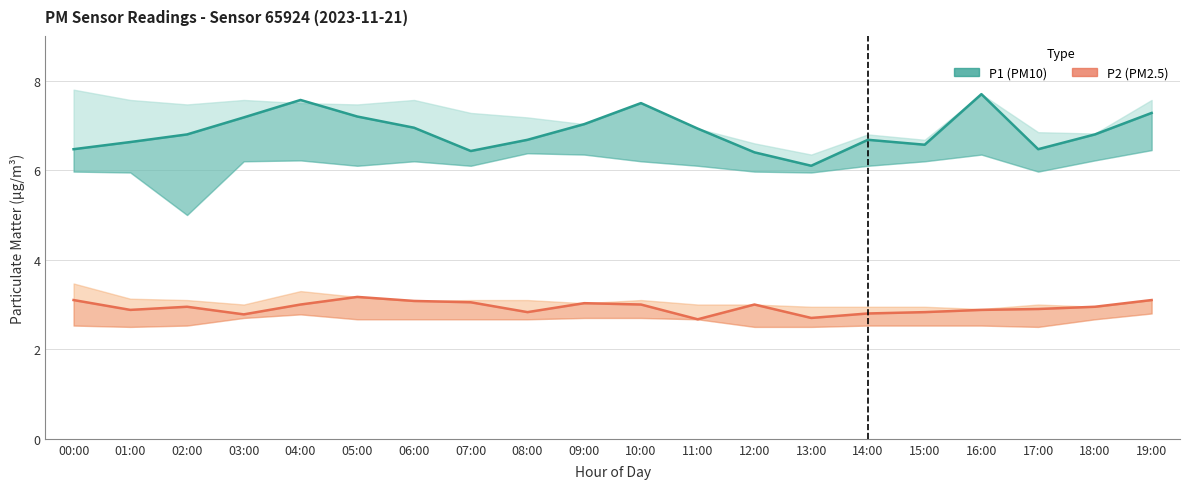

What are all the series names shown in the legend?

P1, P2